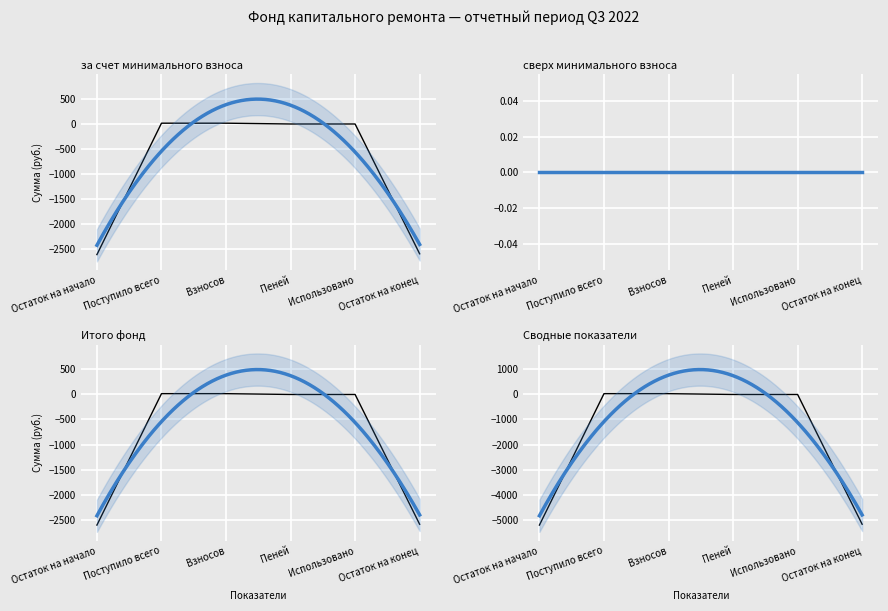

How many intersections are there between Итого фонд капитального ремонта and сверх минимального размера взноса?

1